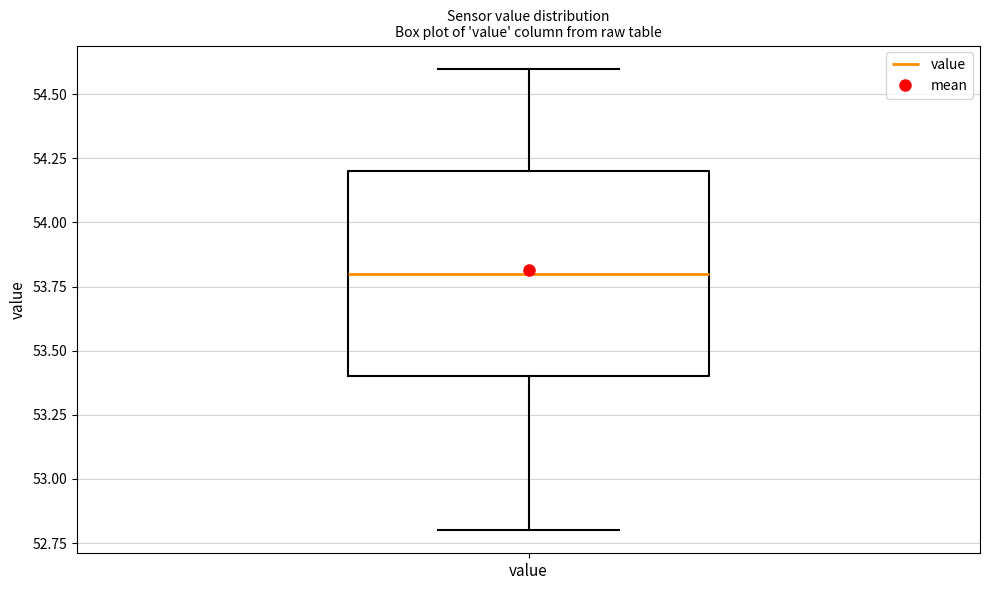

Transcribe this box plot: give where the median line is, the range the box spans, and where the two whiskers end, as read against the y-axis. The values are not printed on the chart, so give them approximately, as read against the axis.

median 53.8, box 53.4 to 54.2, whiskers 52.8 to 54.6